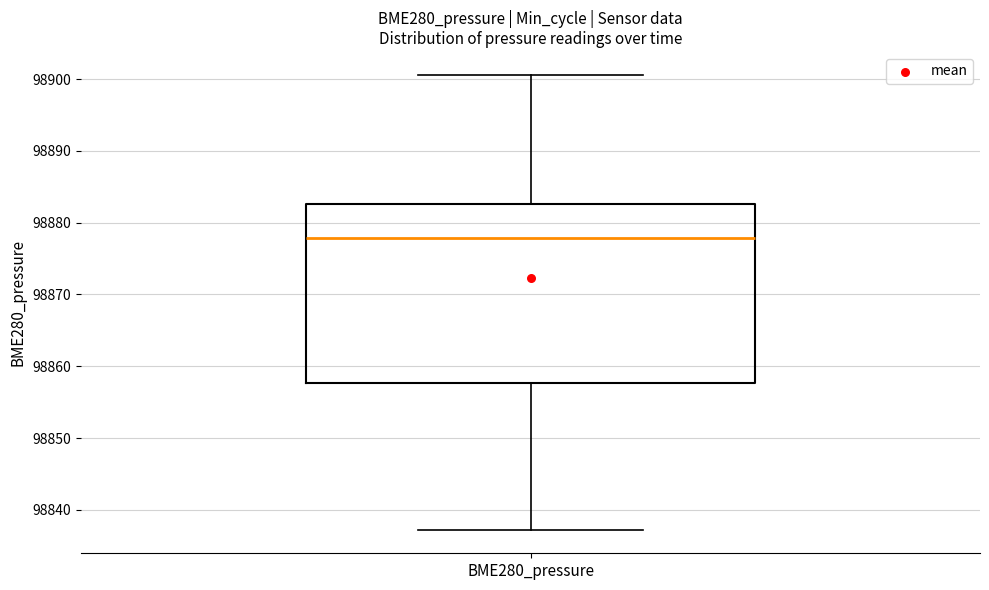

Read this box plot against the y-axis: the position of the median line, the range covered by the box, and the ends of both whiskers. The values are not printed on the chart, so give them approximately, as read against the axis.

median 98878, box 98858 to 98883, whiskers 98837 to 98901